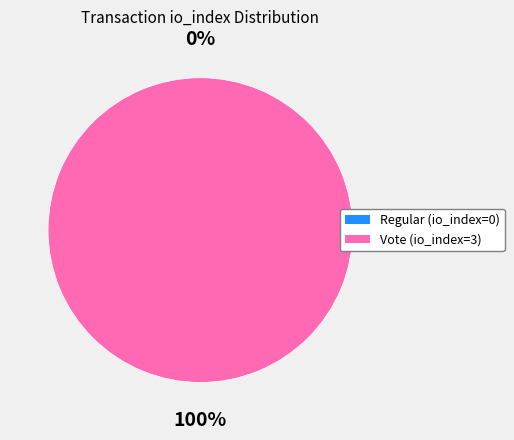

To the nearest percent, what is the combined percentage of Vote (io_index=3) and Regular (io_index=0)?

100%